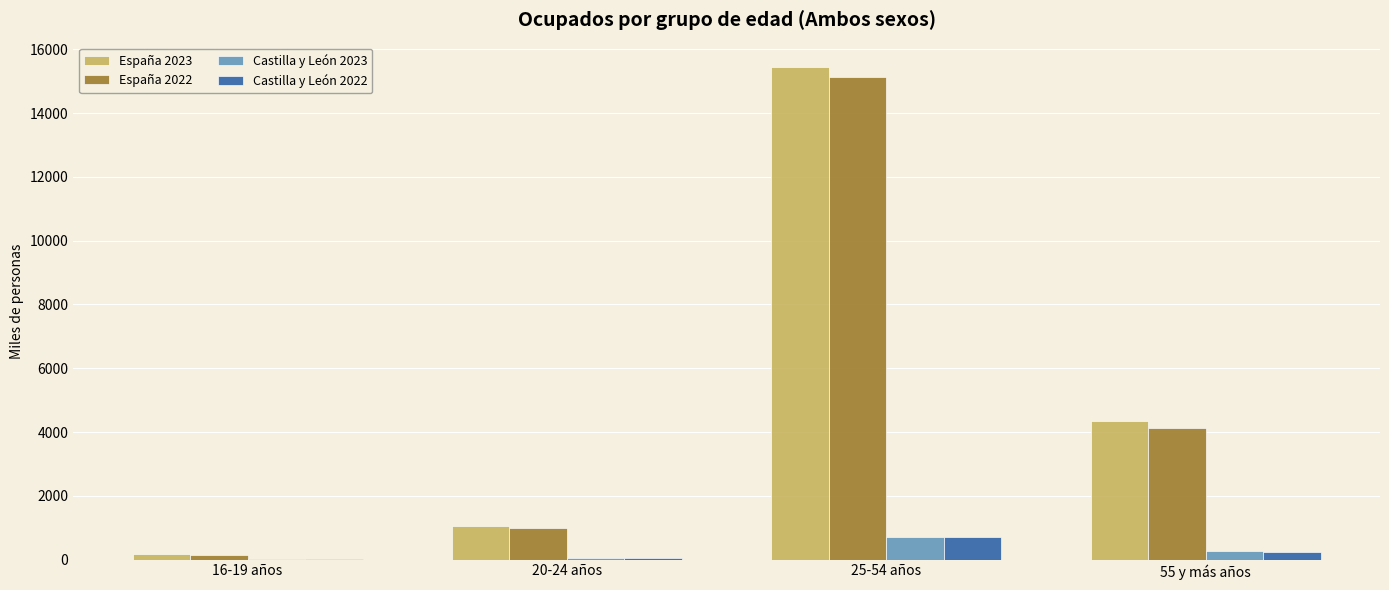

At which category is the sum across all series the highest?

25-54 años